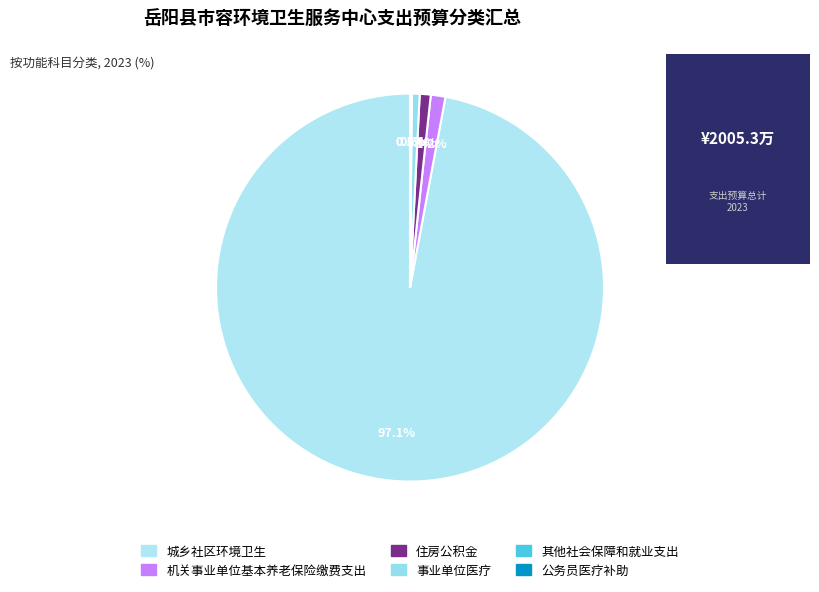

Does any single category account for the majority?

Yes